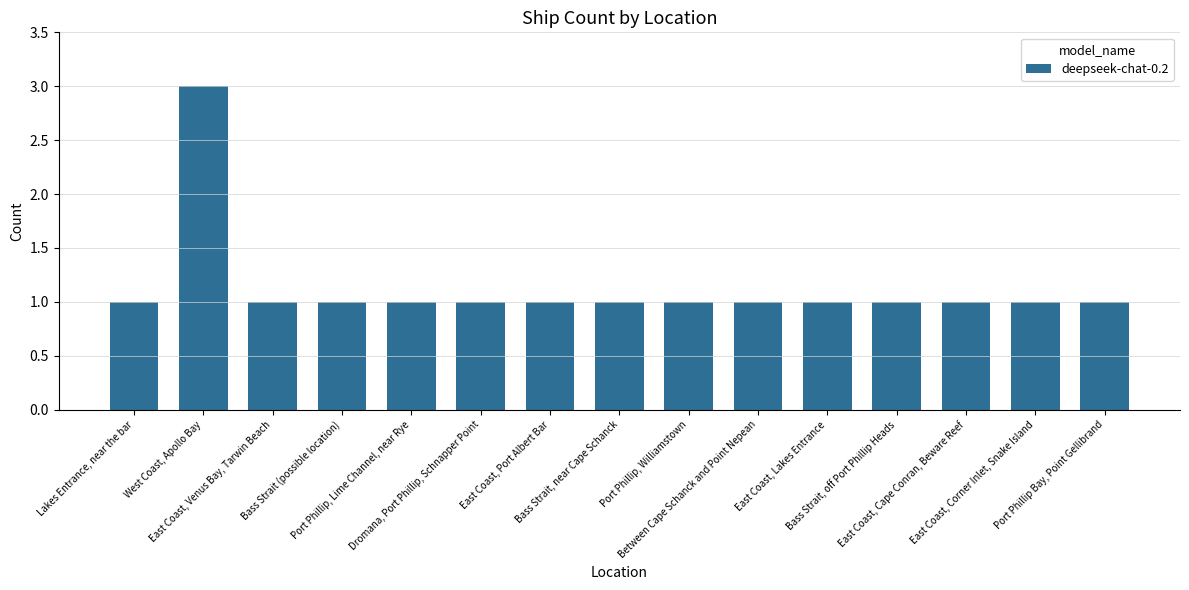

Reading left to right, list all the values displayed in this chart.

Lakes Entrance, near the bar=1	West Coast, Apollo Bay=3	East Coast, Venus Bay, Tarwin Beach=1	Bass Strait (possible location)=1	Port Phillip, Lime Channel, near Rye=1	Dromana, Port Phillip, Schnapper Point=1	East Coast, Port Albert Bar=1	Bass Strait, near Cape Schanck=1	Port Phillip, Williamstown=1	Between Cape Schanck and Point Nepean=1	East Coast, Lakes Entrance=1	Bass Strait, off Port Phillip Heads=1	East Coast, Cape Conran, Beware Reef=1	East Coast, Corner Inlet, Snake Island=1	Port Phillip Bay, Point Gellibrand=1